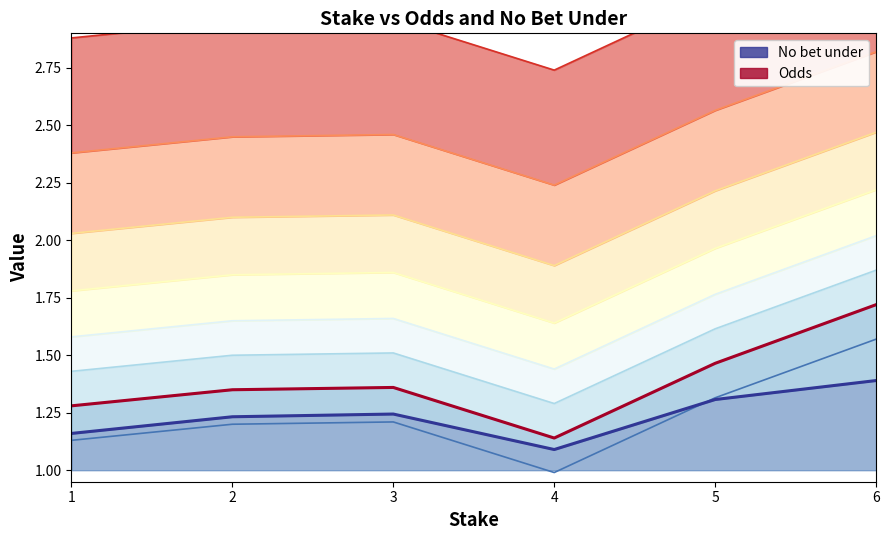

How many Odds values are between 1 and 2?

6